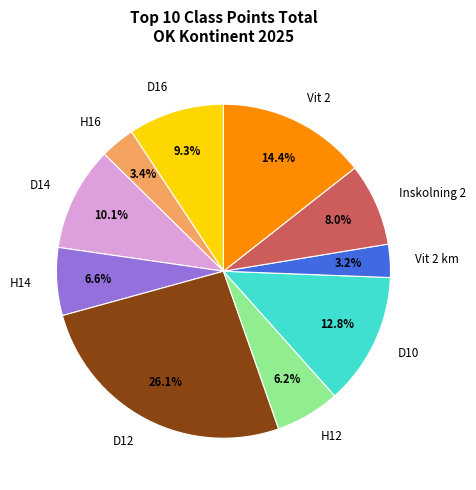

Is there any slice that represents more than half of the pie?

No